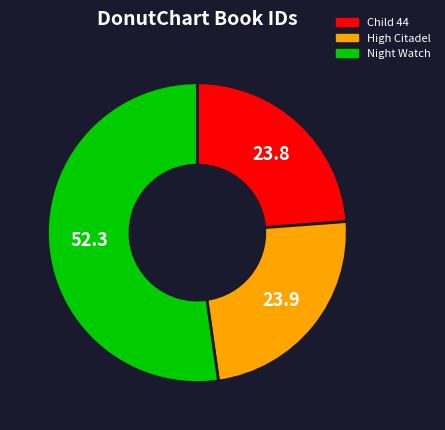

Between Night Watch and Child 44, which is larger?

Night Watch